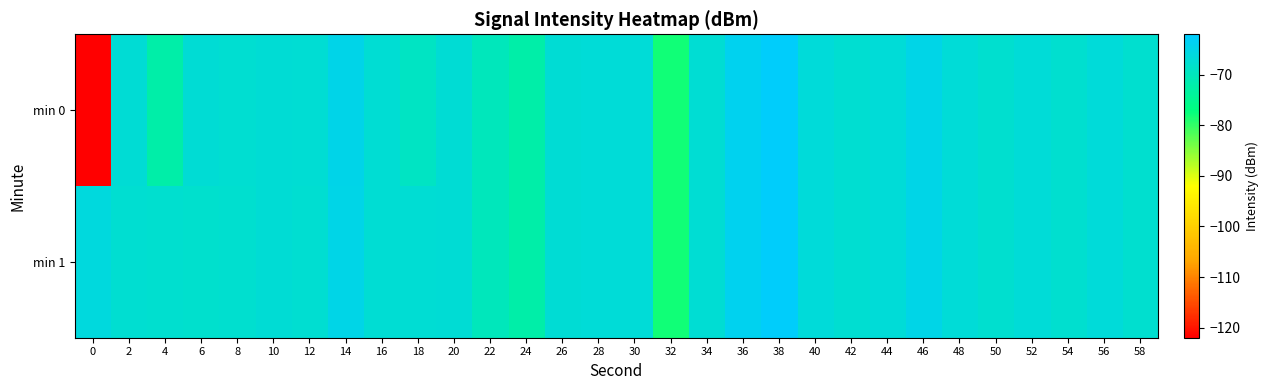

At 54, list the series in order from smallest to largest.

min 0, min 1